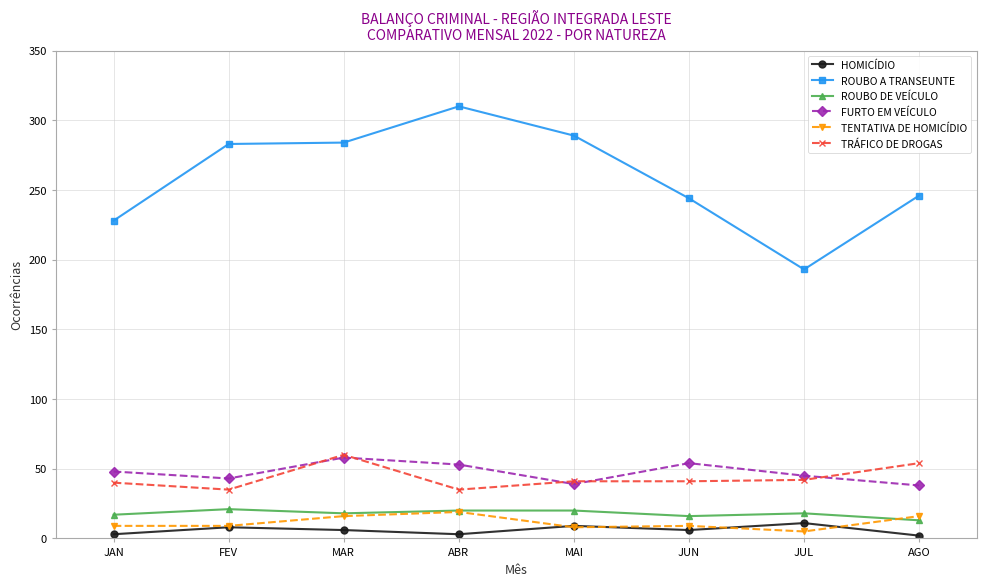

What is the spread (max minus min) of values at JUL?

188